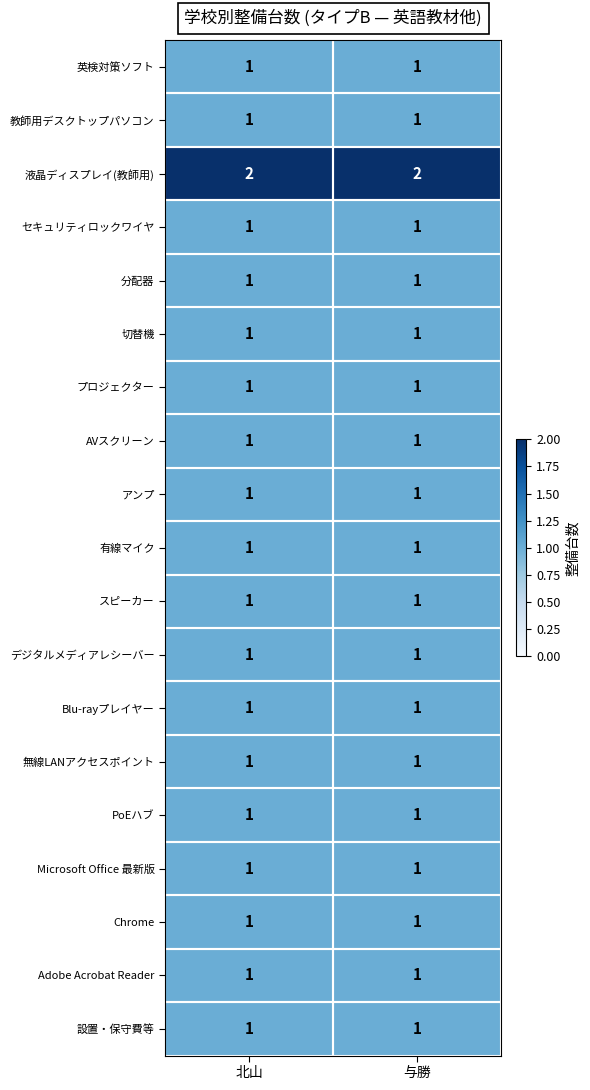

True or false: アンプ has a value of 0 at 北山.

False